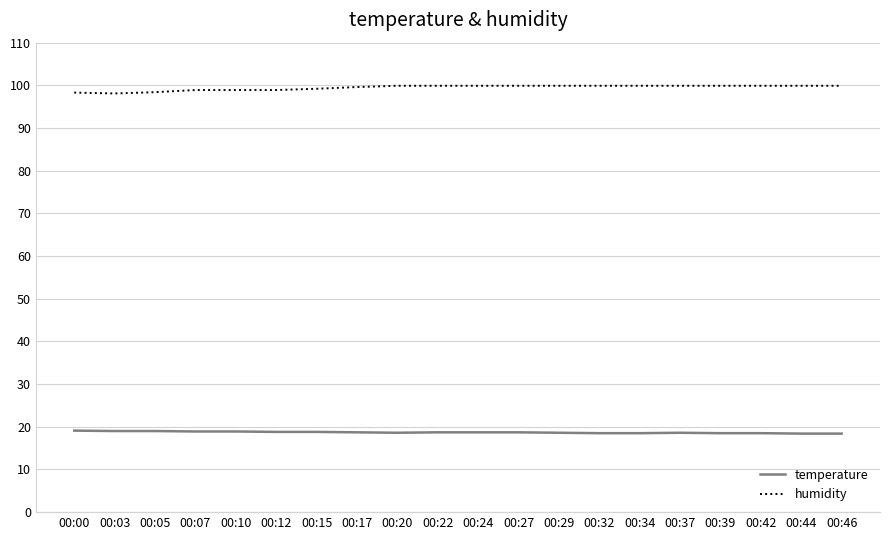

True or false: temperature has a value of 6.7 at 00:32.

False